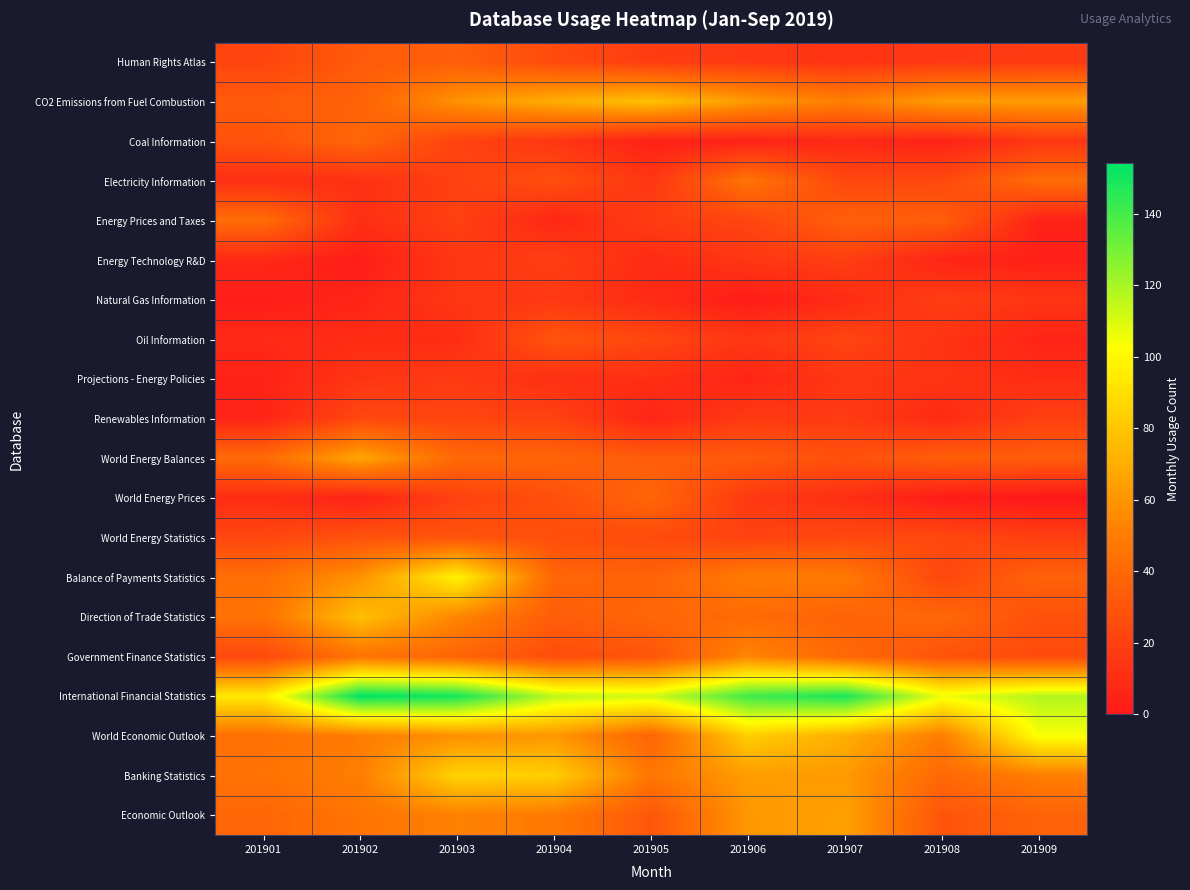

Which series changed the most between 201908 and 201909?

World Economic Outlook